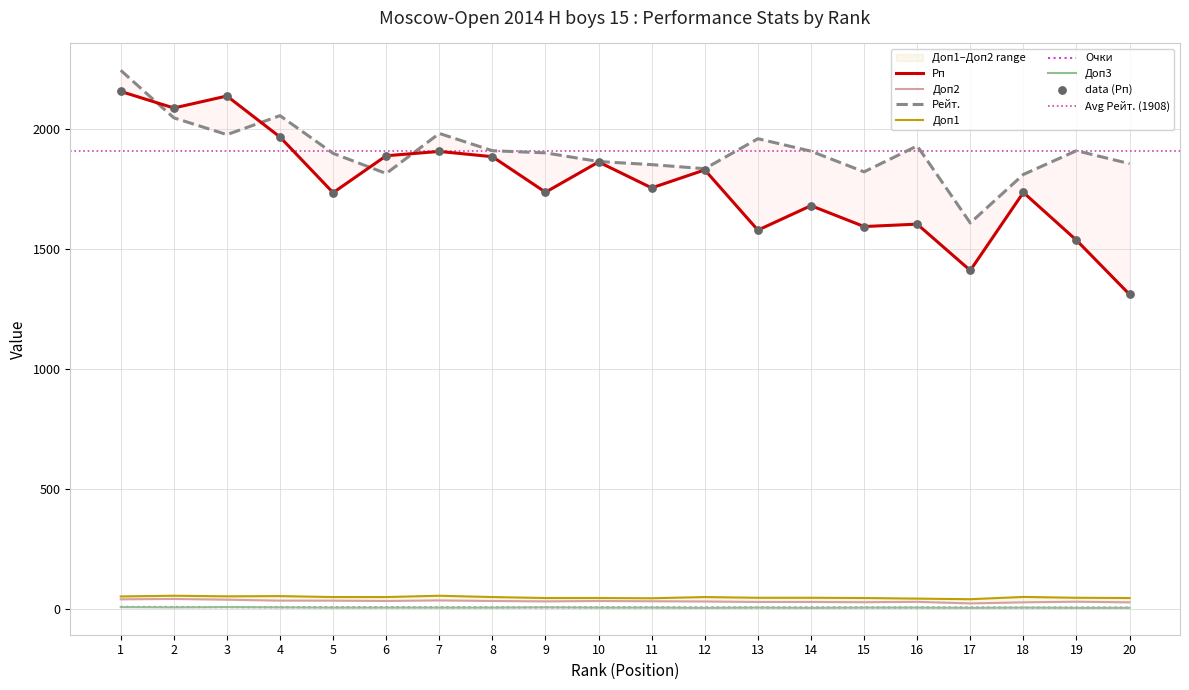

Which series contains the lowest Y value?

Доп3